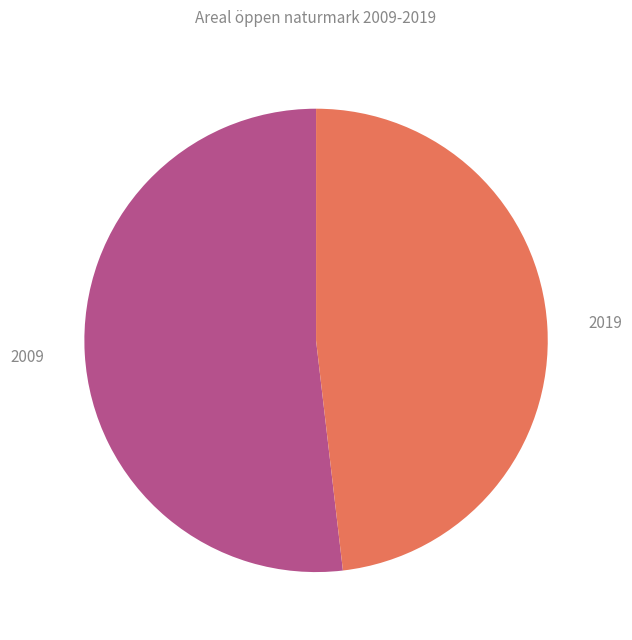

What is the ratio of the value at 2019 to the value at 2009?

0.9